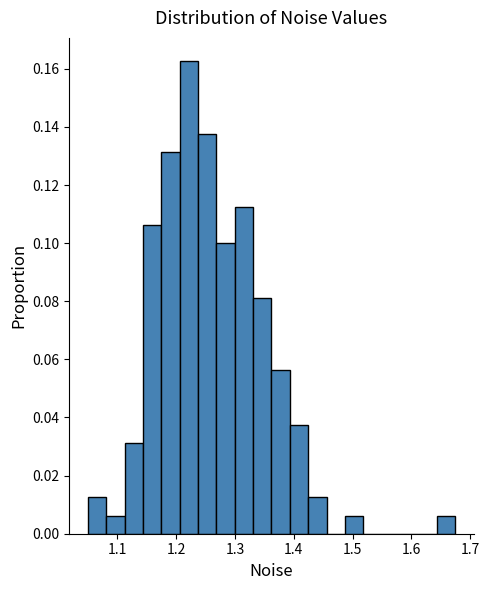

Around what value on the x-axis is the tallest bar? Give the approximate position of its centre, as read against the axis.

1.22